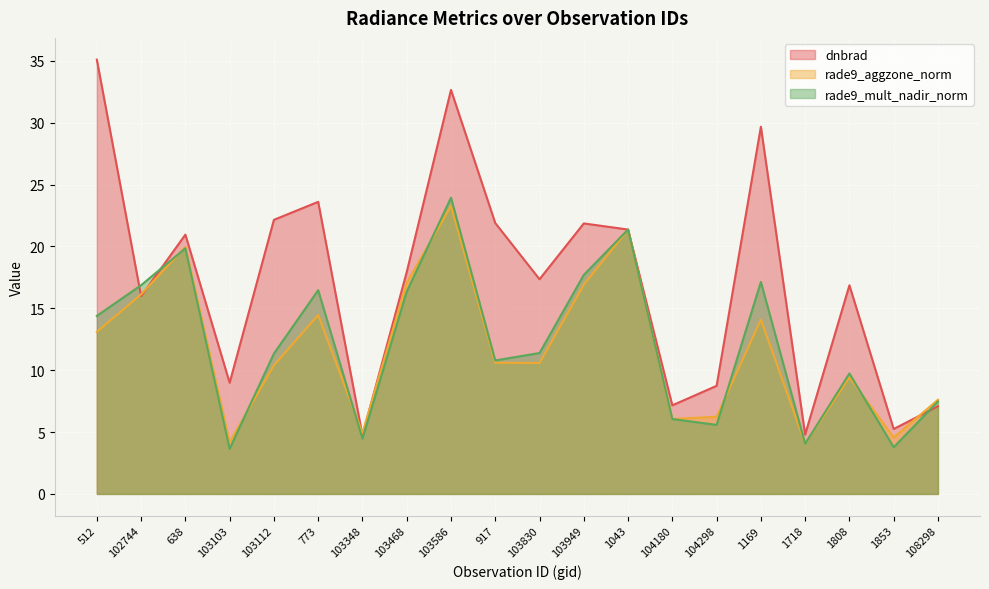

What is the maximum value shown in the chart?

35.1